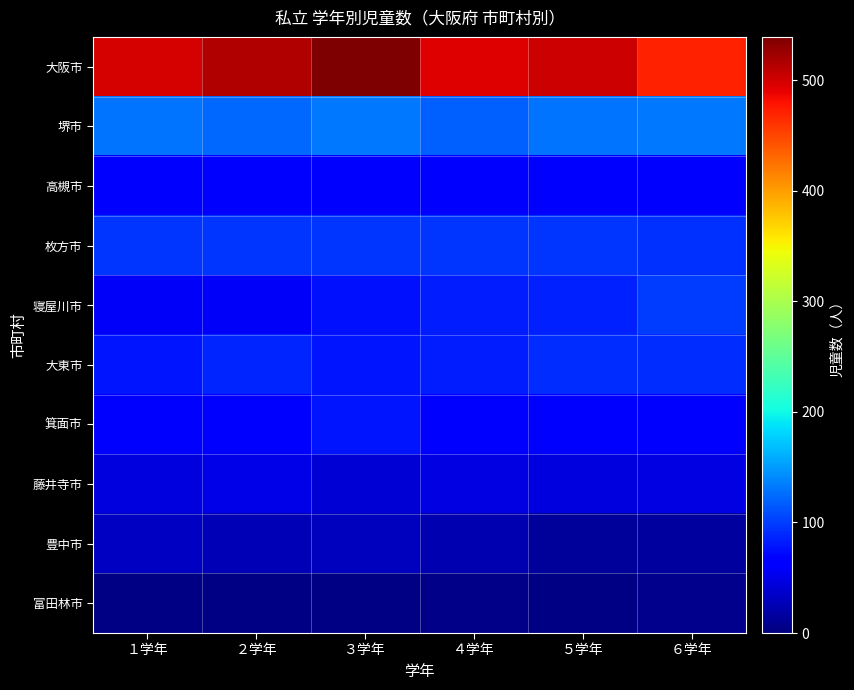

Which series has the largest range (max minus min)?

大阪市